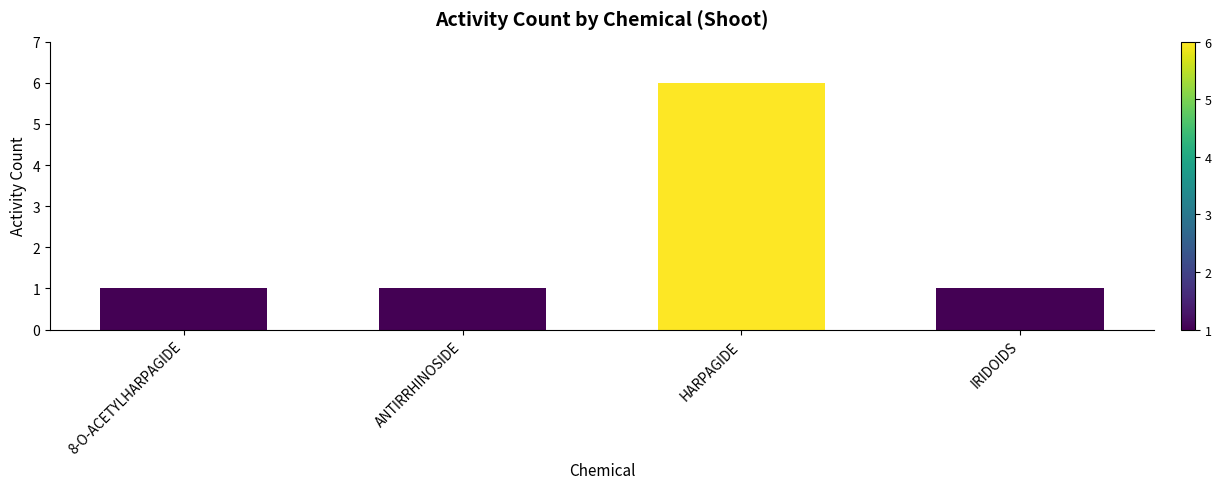

What is the label of the 2nd bar from the left?

ANTIRRHINOSIDE